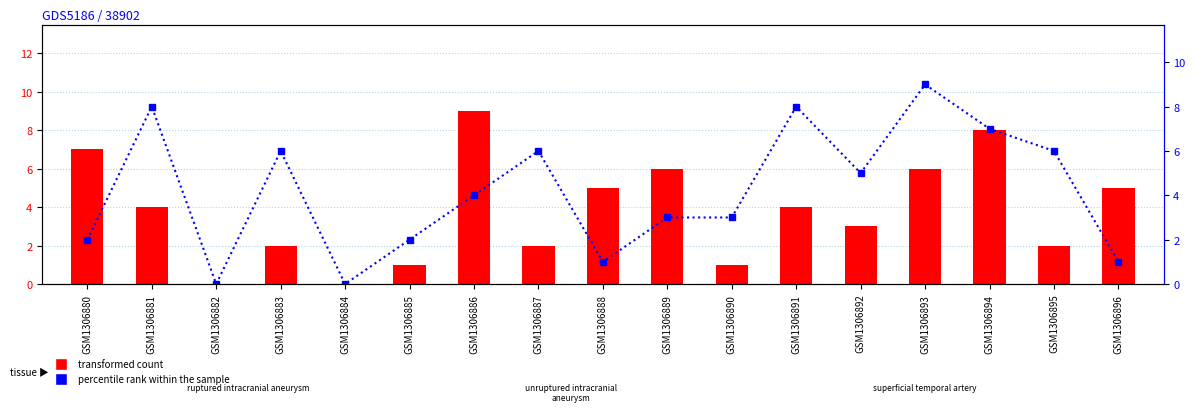

What is the total value across all series at GSM1306880?

9